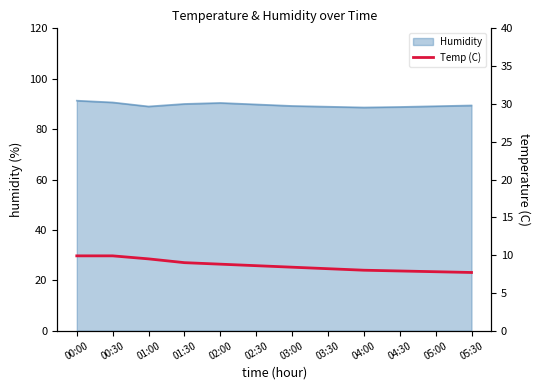

What is the lowest value of the Humidity line series?

88.6